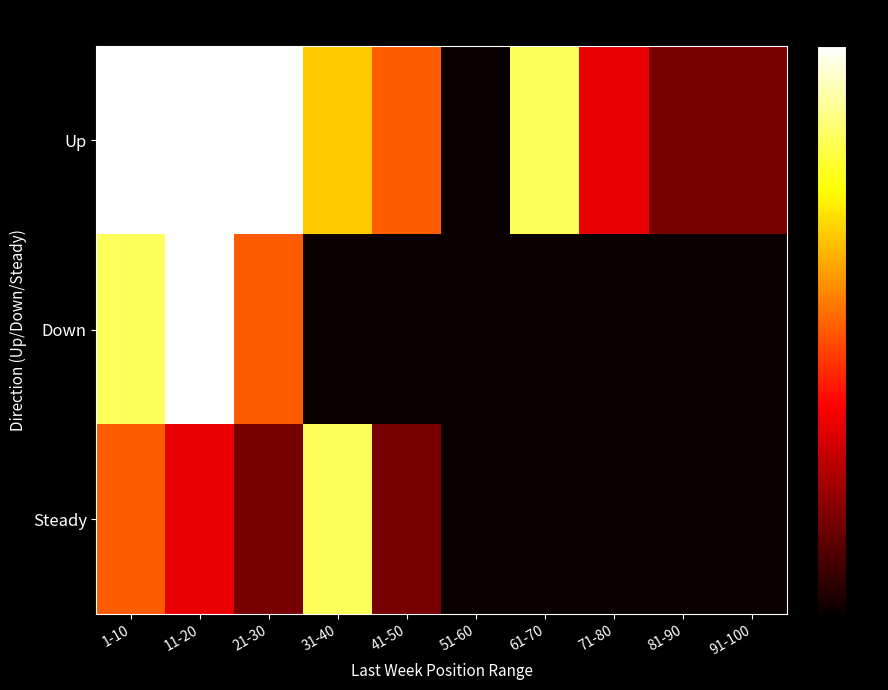

Which series has the largest range (max minus min)?

Up